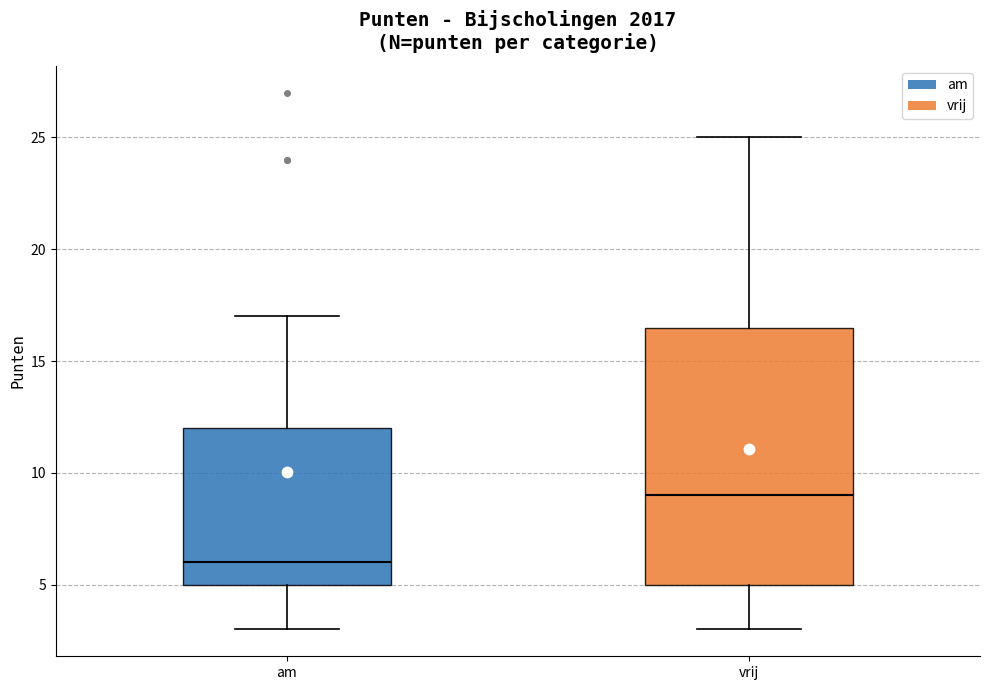

Which box's median line is the highest?

vrij